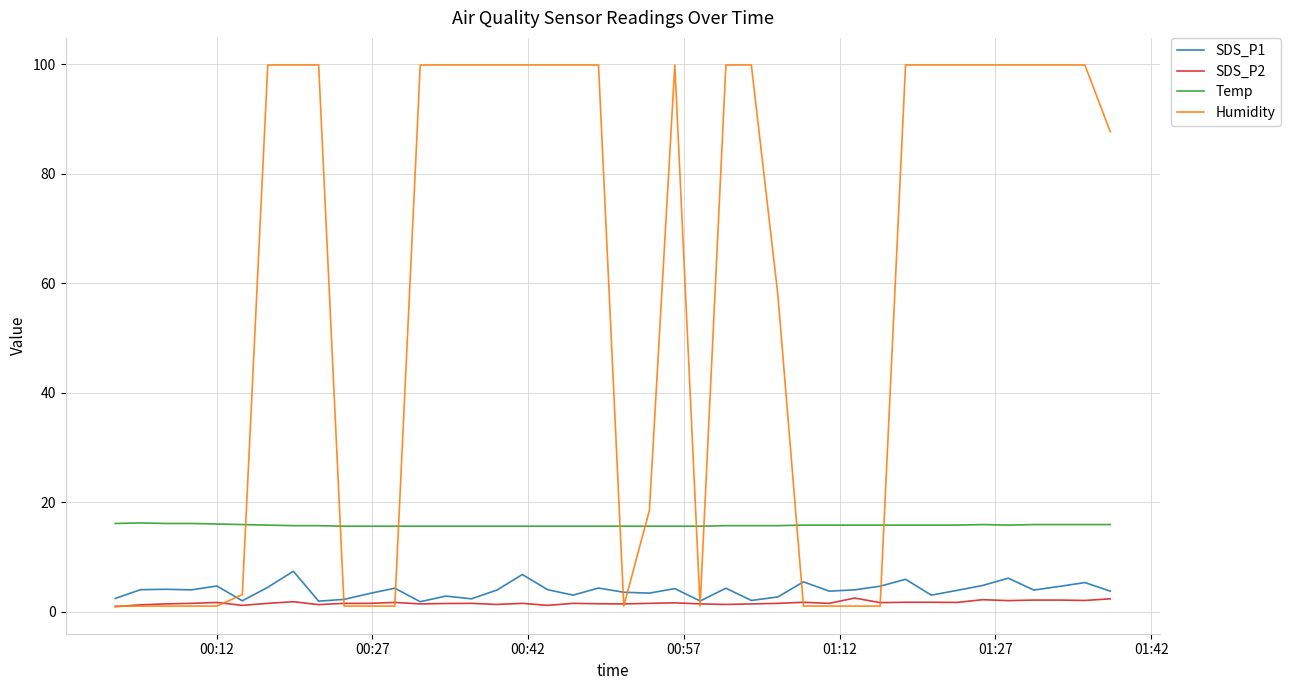

Is this an area chart (filled region under the line)?

No